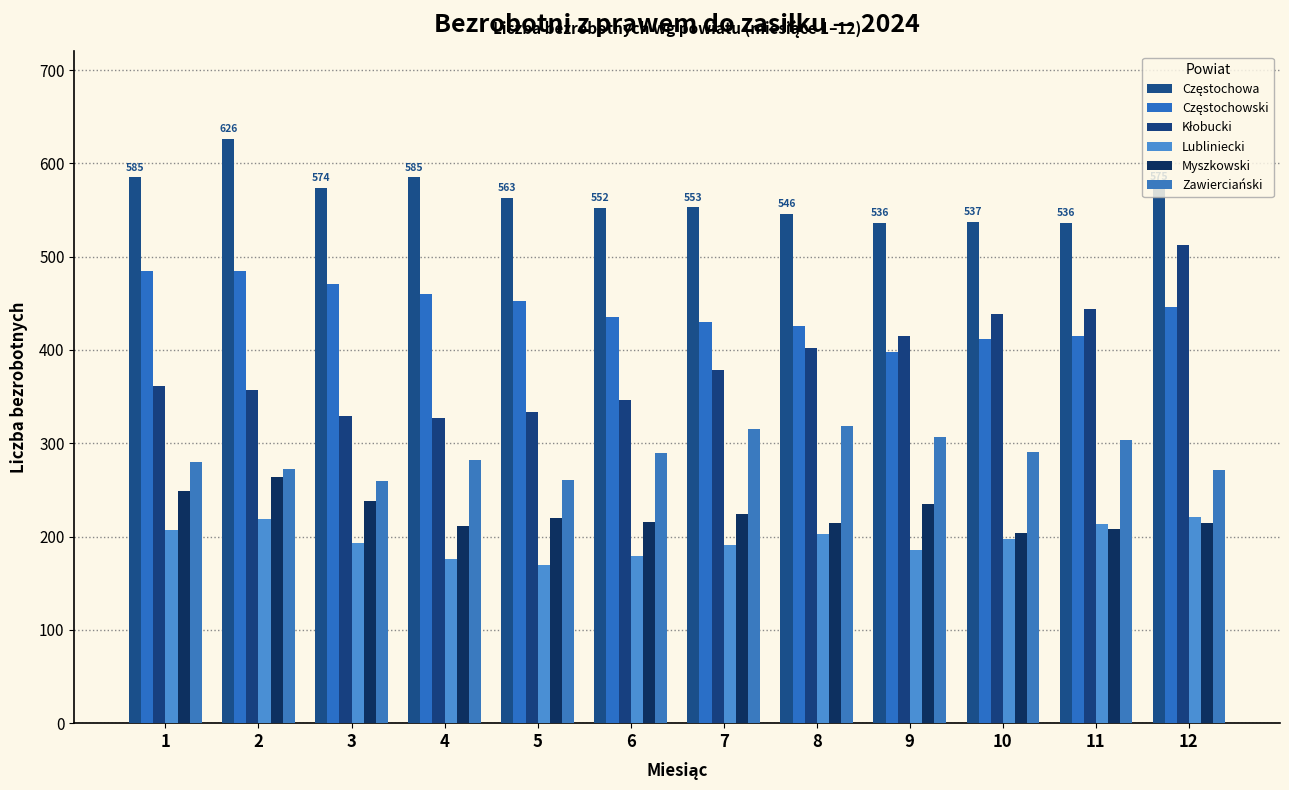

At which label does Lubliniecki first exceed 197?

1